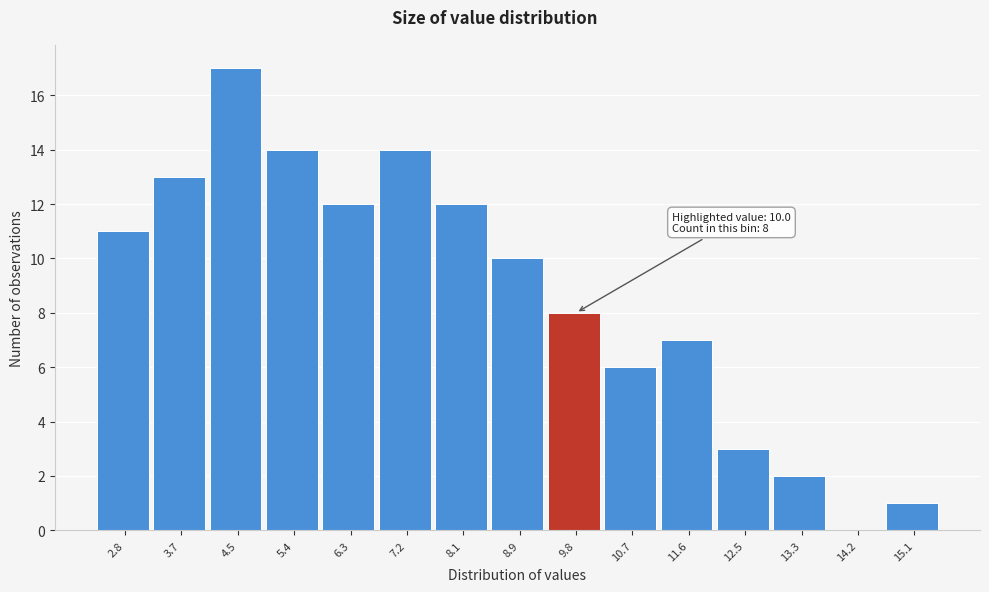

Reading right to left, extract all data points from this chart.

15.1=1	14.2=0	13.3=2	12.5=3	11.6=7	10.7=6	9.8=8	8.9=10	8.1=12	7.2=14	6.3=12	5.4=14	4.5=17	3.7=13	2.8=11